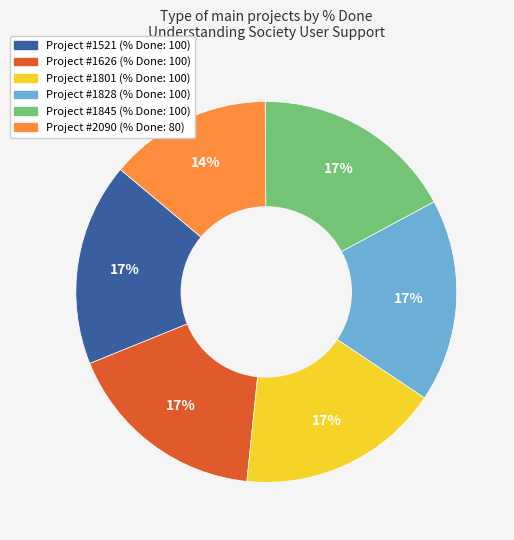

To the nearest percent, what is the average slice percentage?

17%